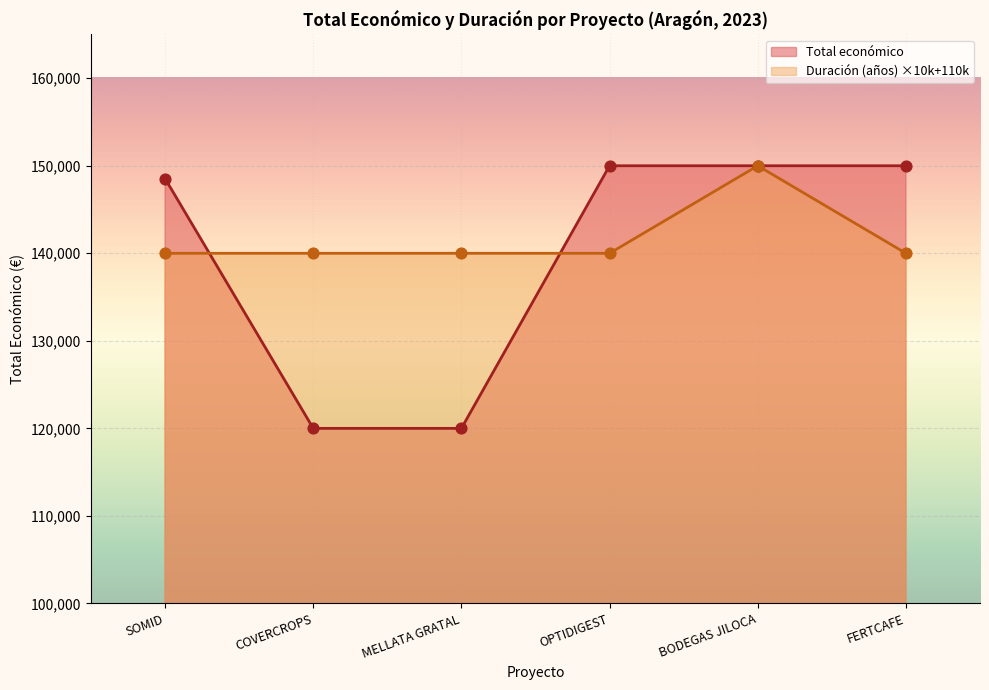

What is the ratio of the value at SOMID to the value at BODEGAS JILOCA?

1.0